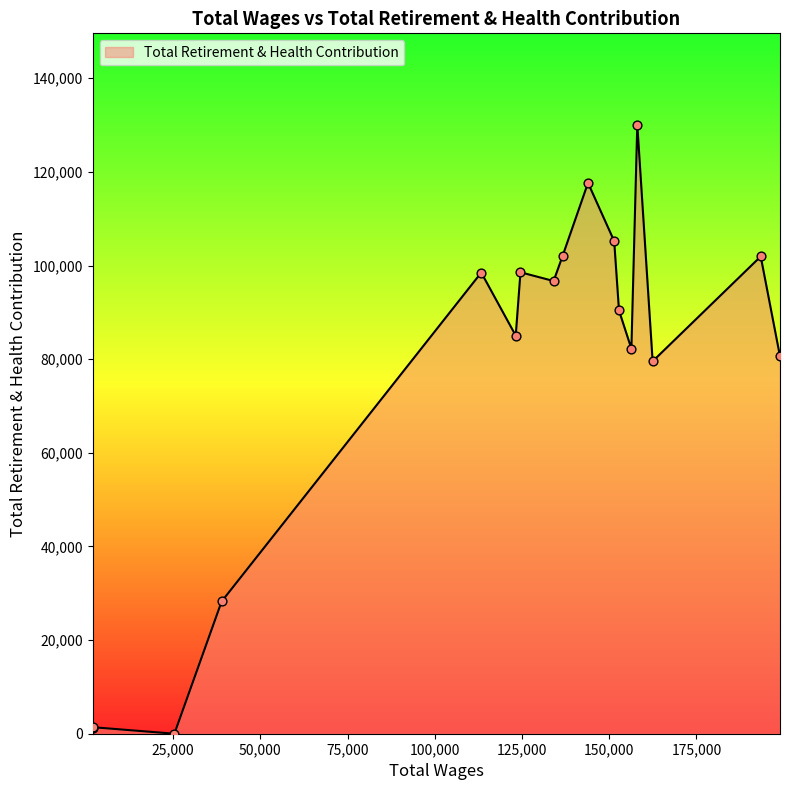

What is the greatest value displayed?

130090